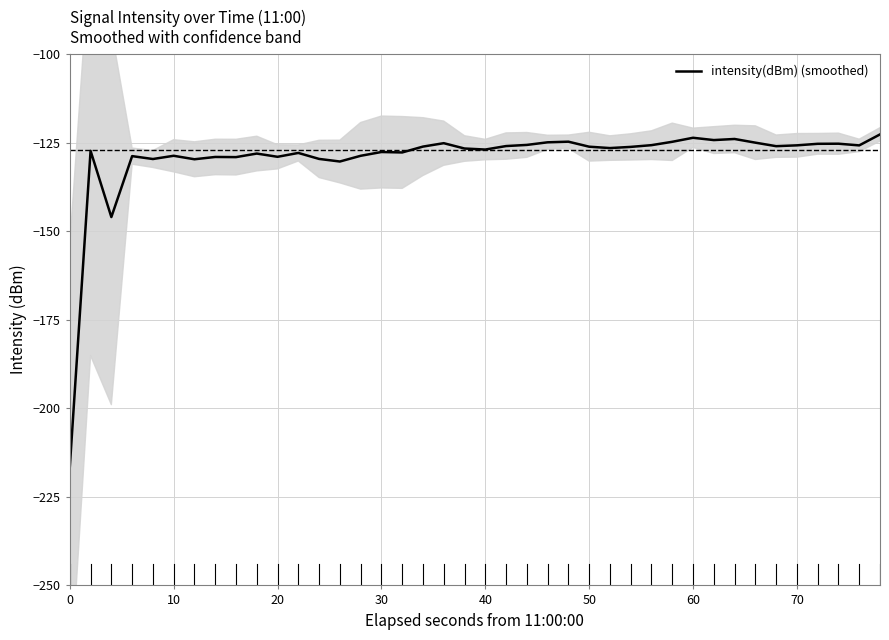

What is the highest value of the intensity(dBm) (smoothed) series?

-122.7